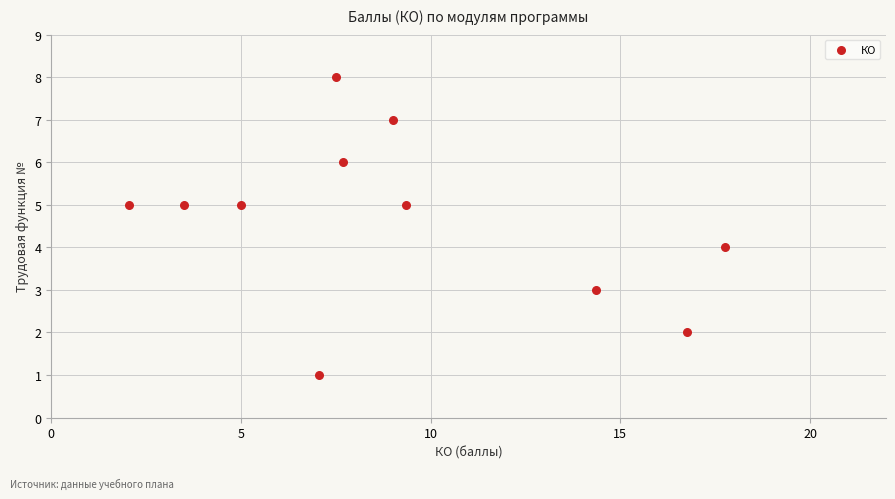

What is the average Y value?

5